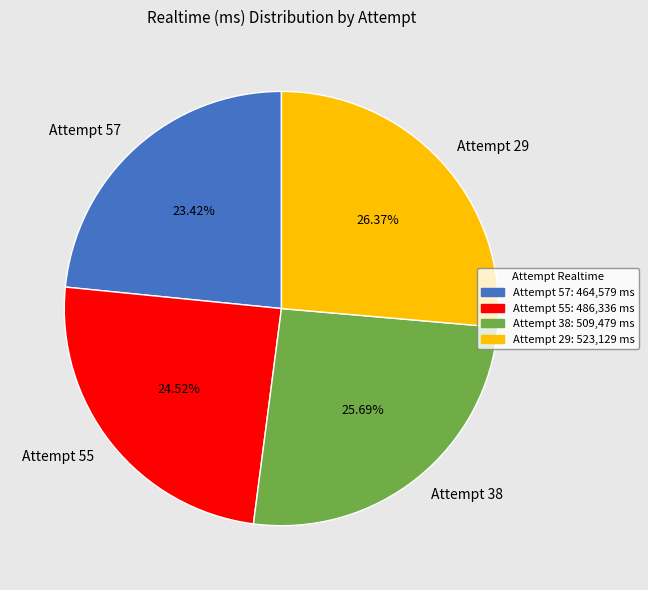

Which slice is the smallest?

Attempt 57